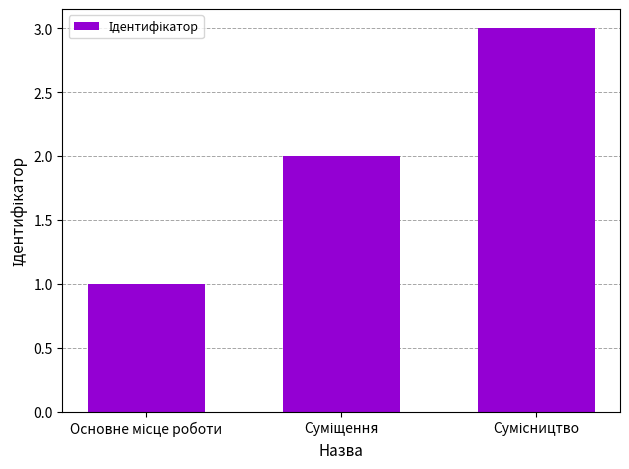

How many bars are there in total?

3